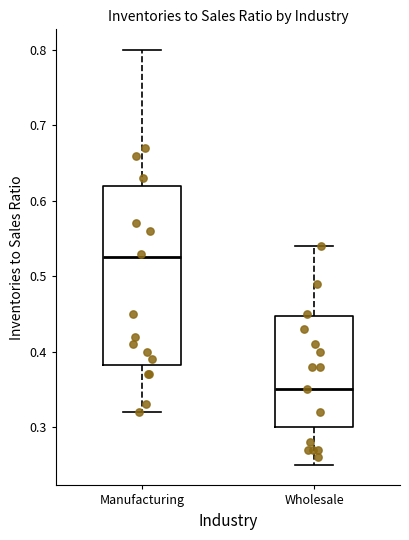

Which box is the tallest, from its lower edge to its upper edge?

Manufacturing